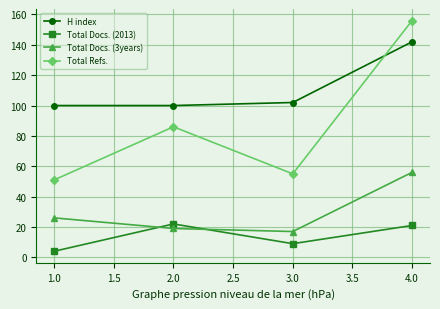

In Total Docs. (2013), how many points are lower than both neighbors (excluding endpoints)?

1